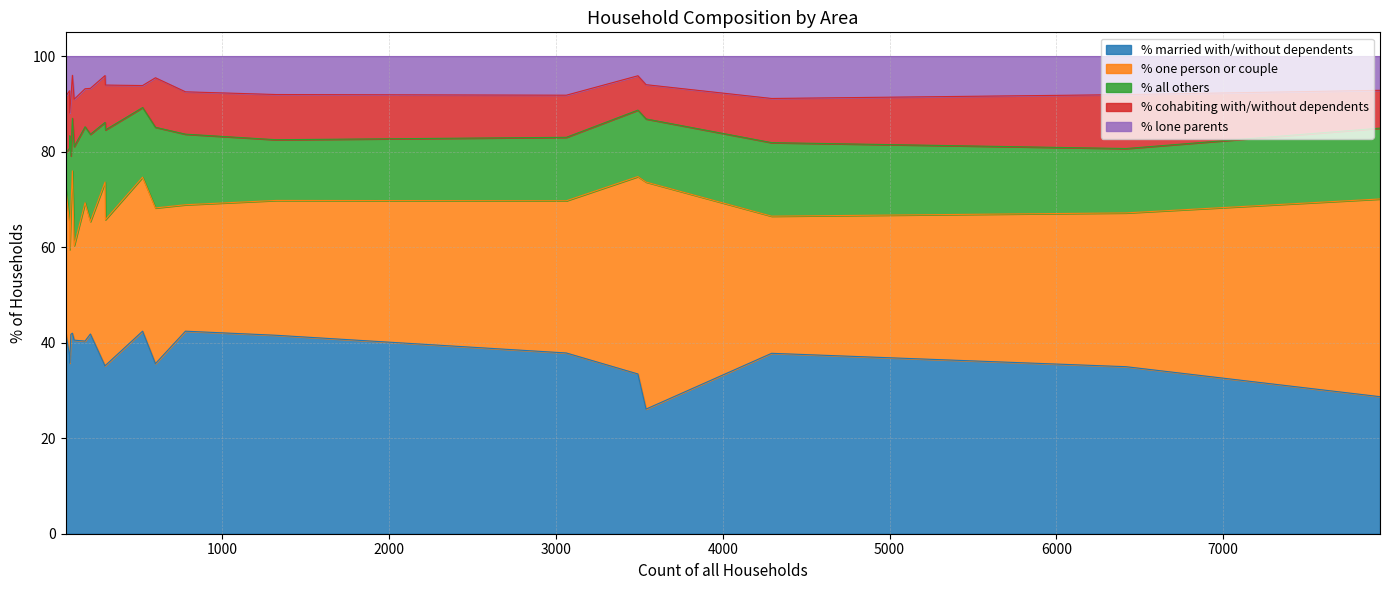

Does the chart have visible grid lines?

Yes